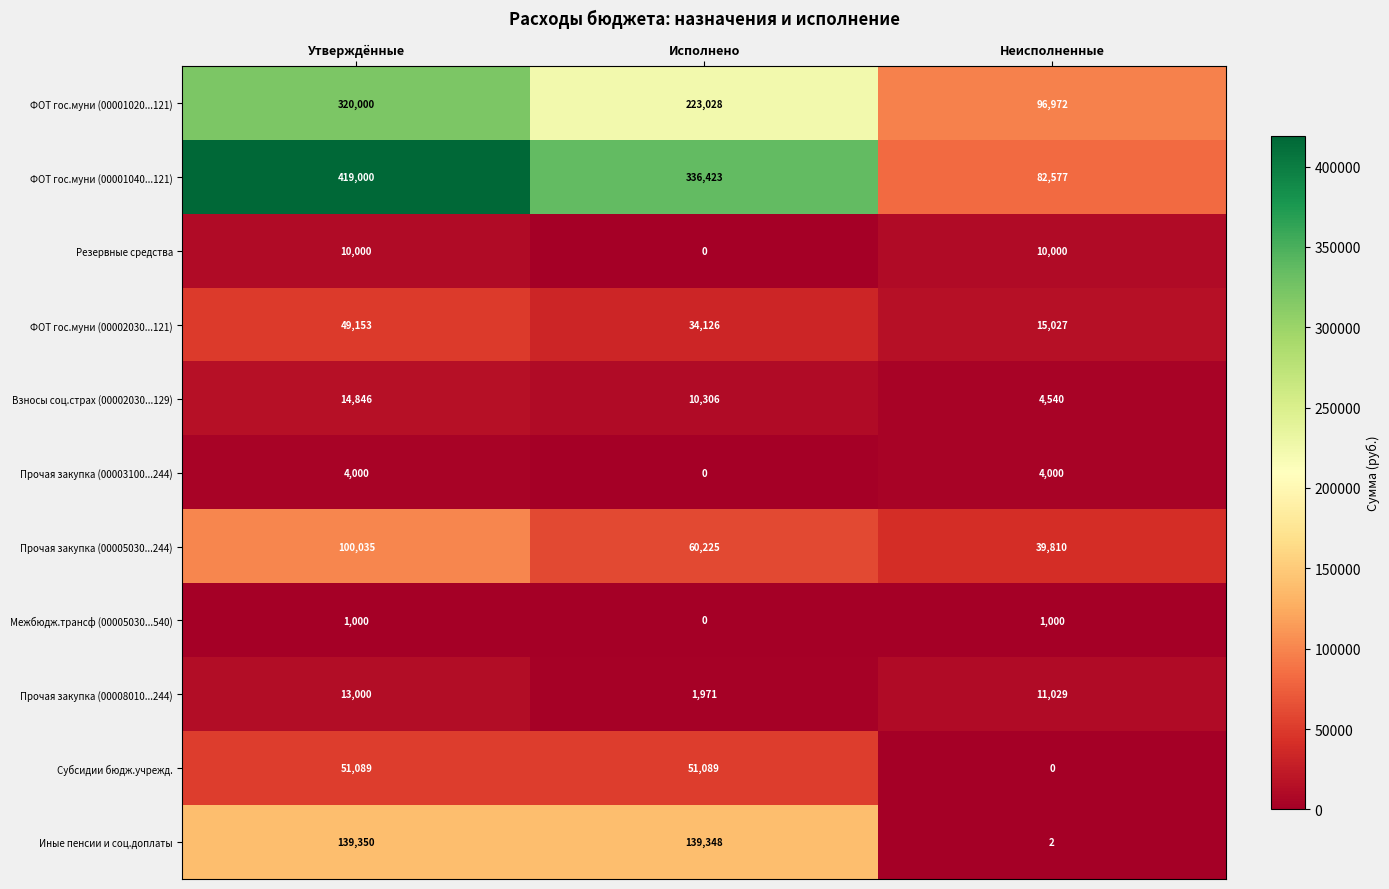

What is the lowest value of the ФОТ гос.муни (00001020...121) series?

96972